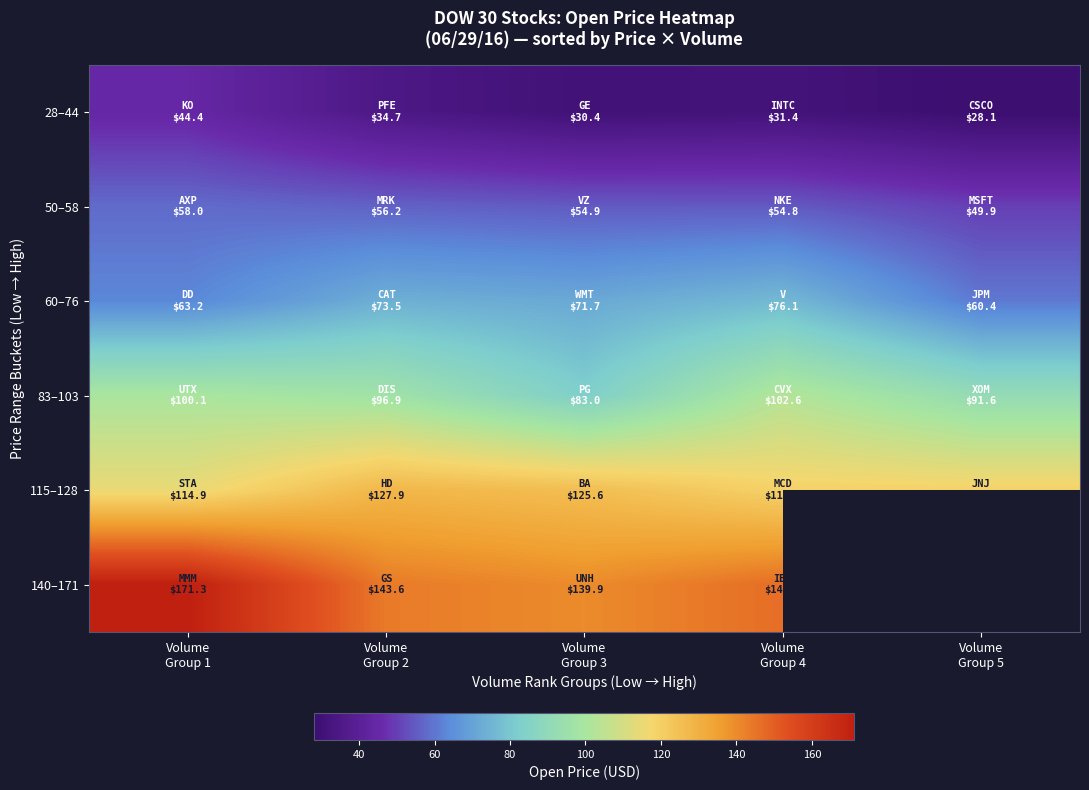

Rank the series at Volume Group 1 from highest to lowest value.

140–171, 115–128, 83–103, 60–76, 50–58, 28–44